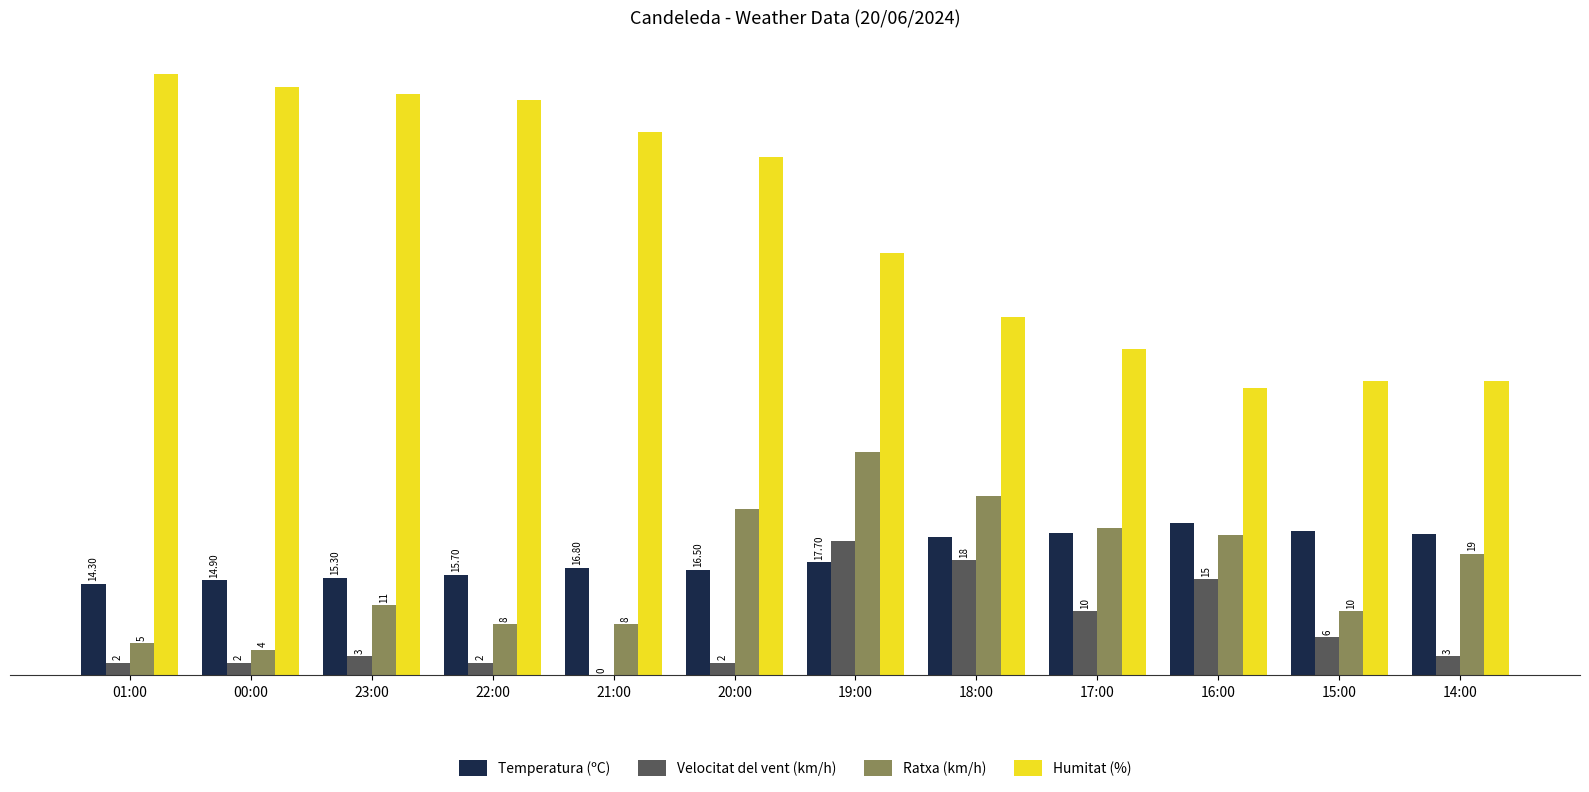

Is the value of Temperatura (ºC) at 00:00 greater than the value of Ratxa (km/h) at 01:00?

Yes